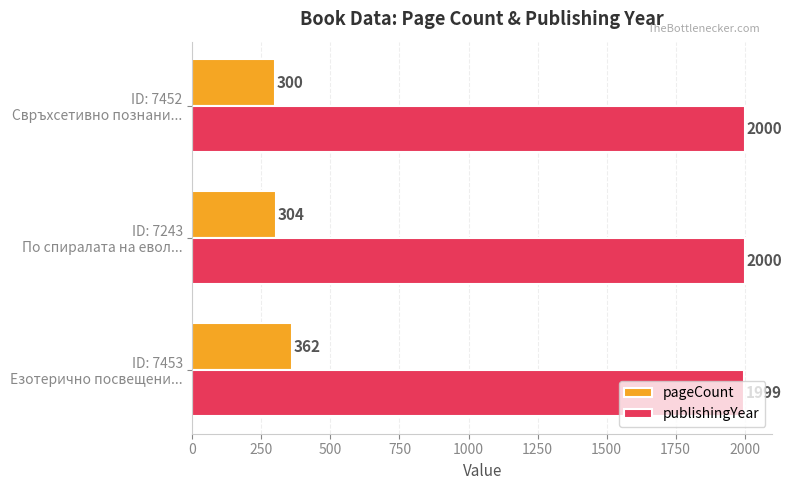

At how many categories does at least one series exceed 1114?

3